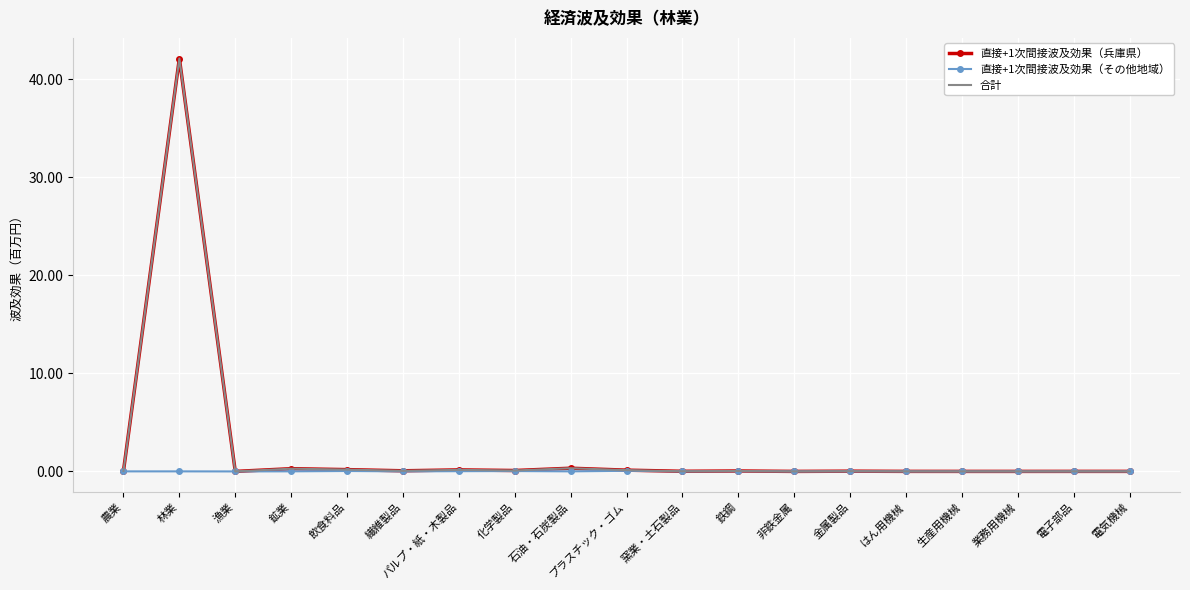

Which series has the widest spread of values?

直接+1次間接波及効果（兵庫県）